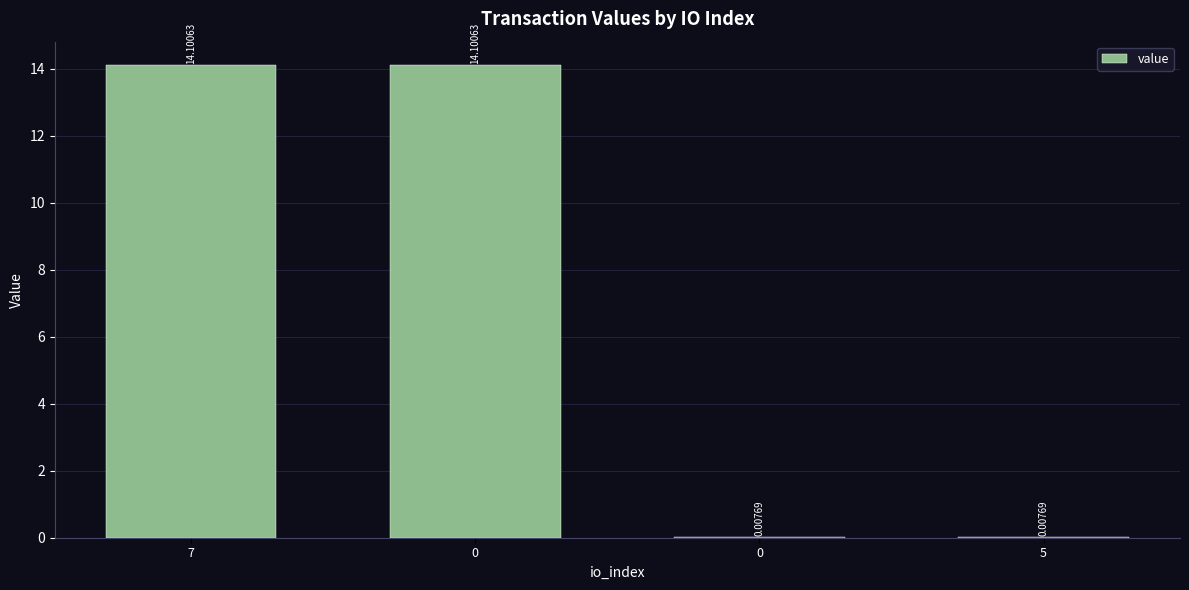

Are the bars horizontal?

No